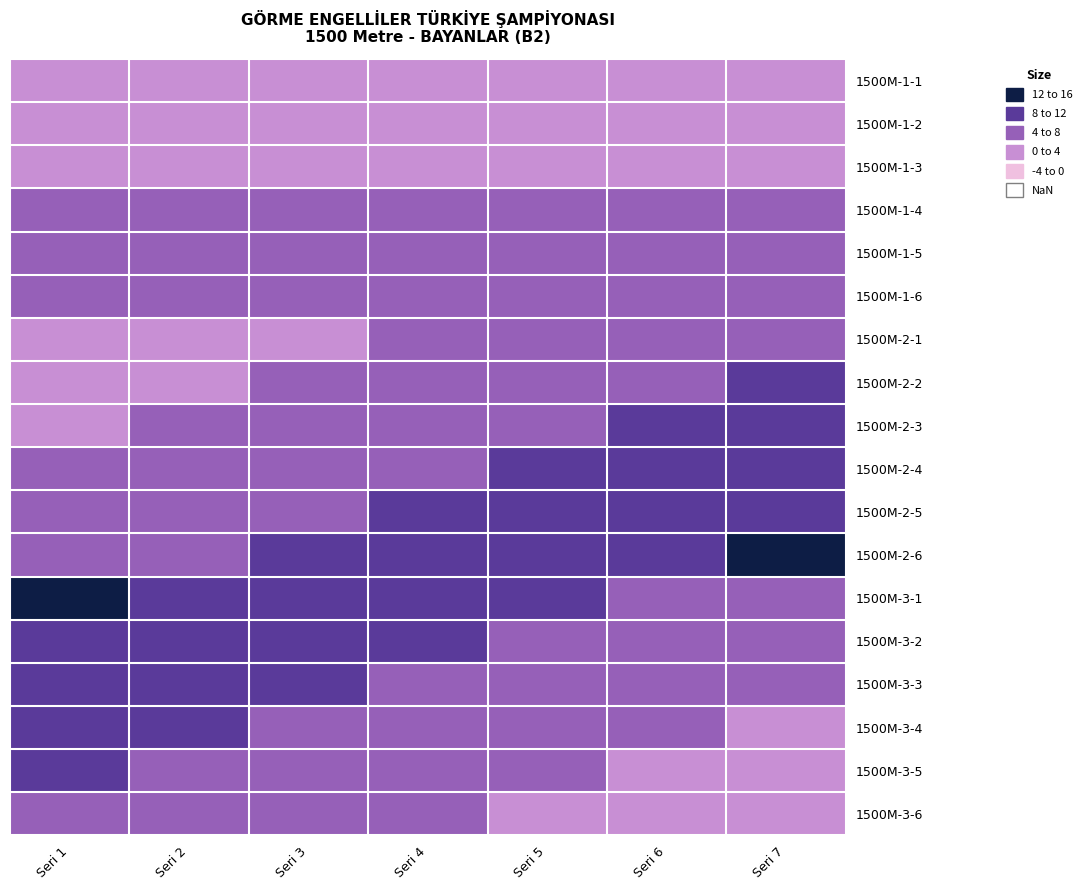

What is the total value across all series at Seri 1?

99